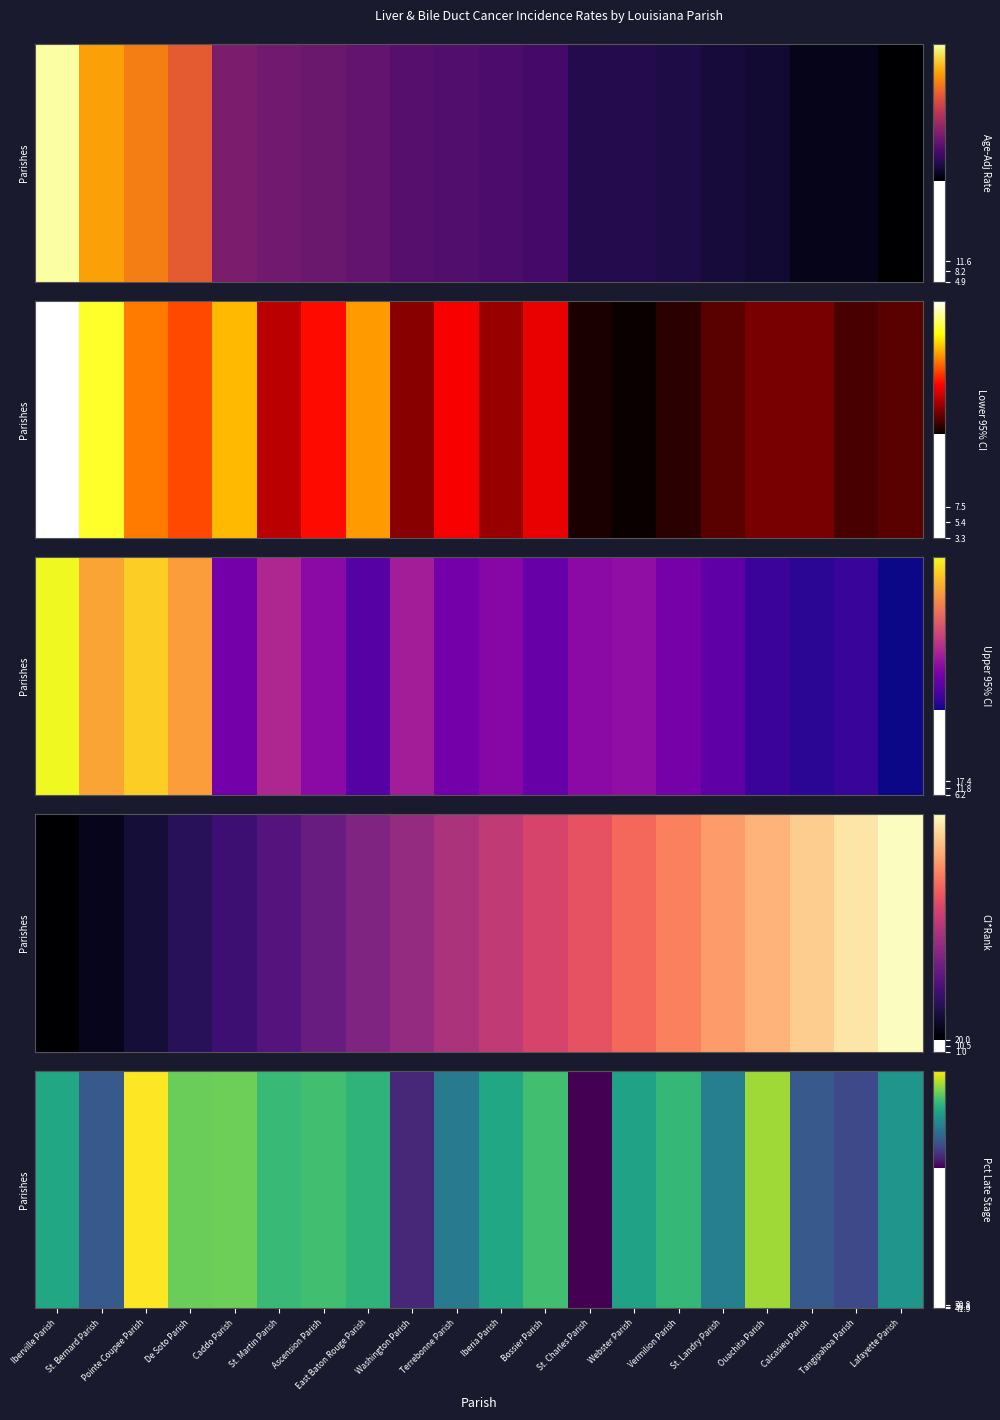

Is it true that the value at De Soto Parish is 100.6?

False